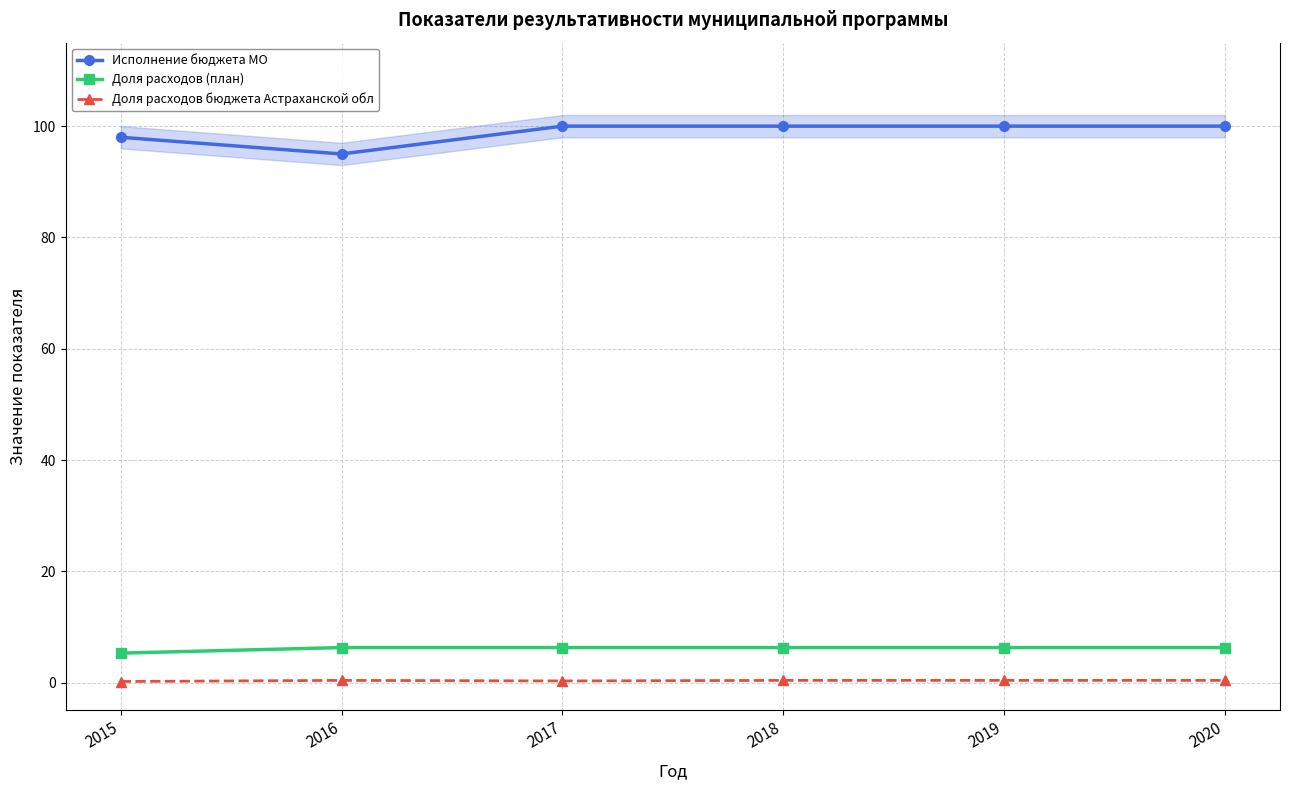

How many lines are shown in the chart?

3